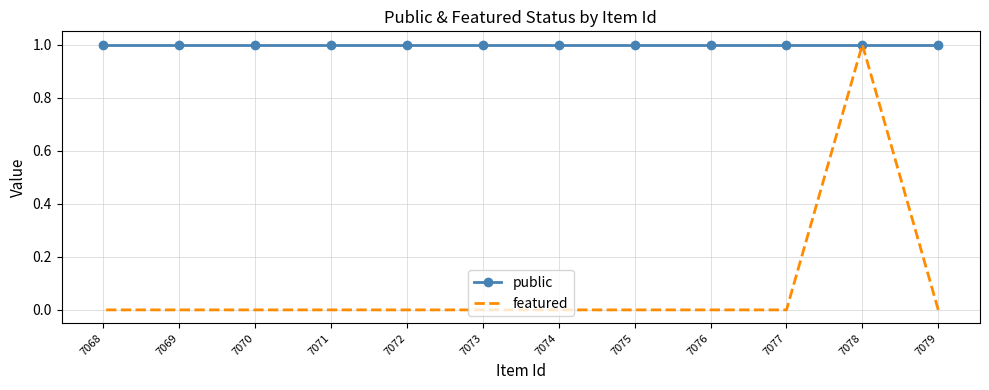

True or false: public and featured cross at least once.

False